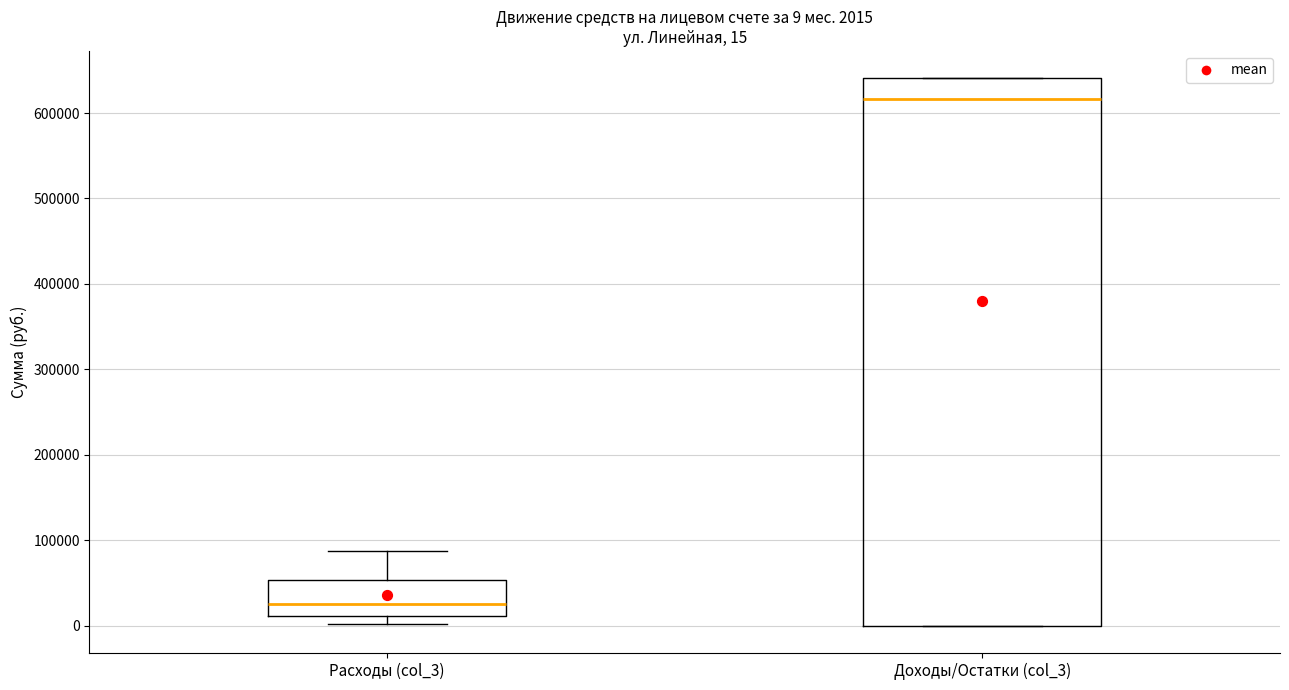

Which box is the tallest, from its lower edge to its upper edge?

Доходы/Остатки (col_3)